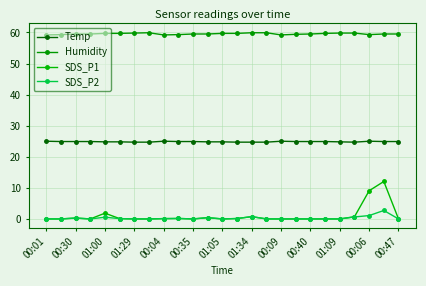

How many lines are shown in the chart?

4